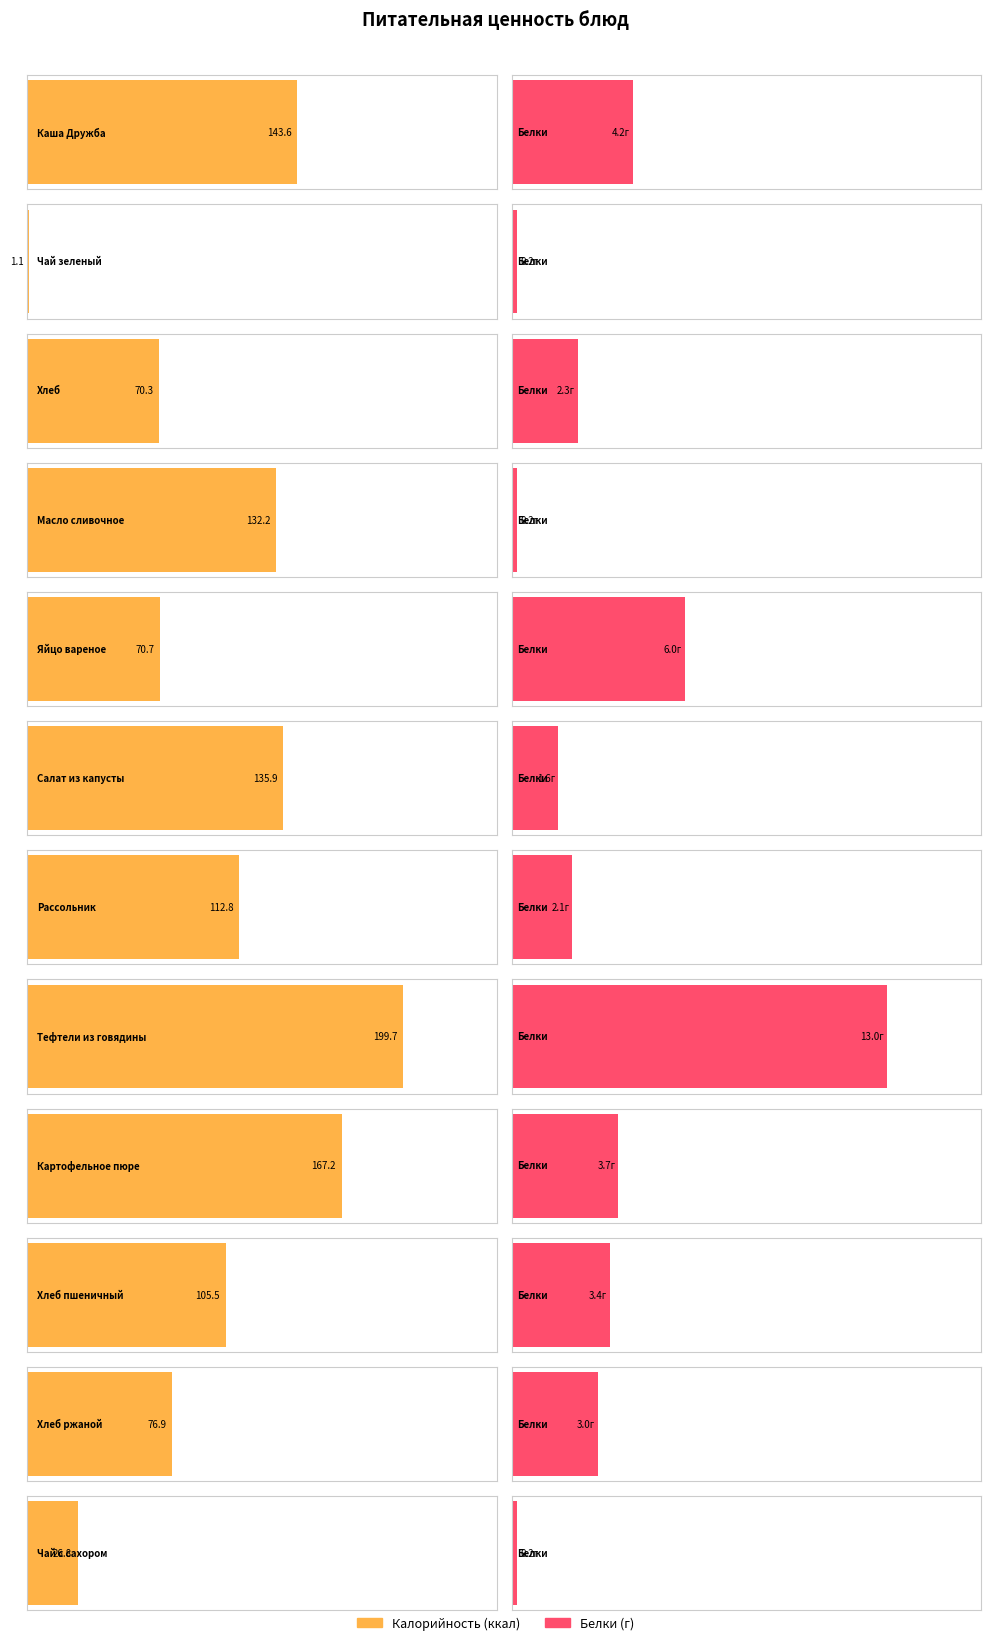

Which series has the largest total across all categories?

Калорийность